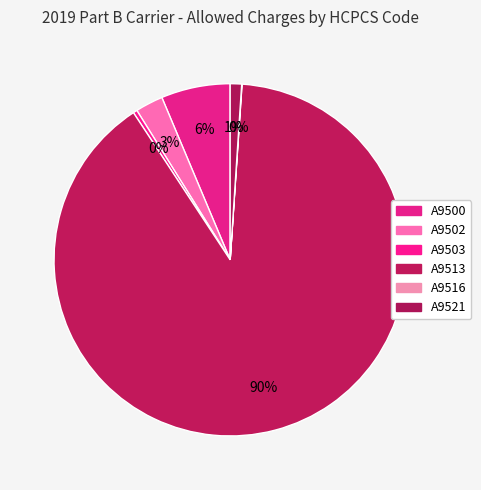

What is the change in value from A9513 to A9521?

-2671888.8